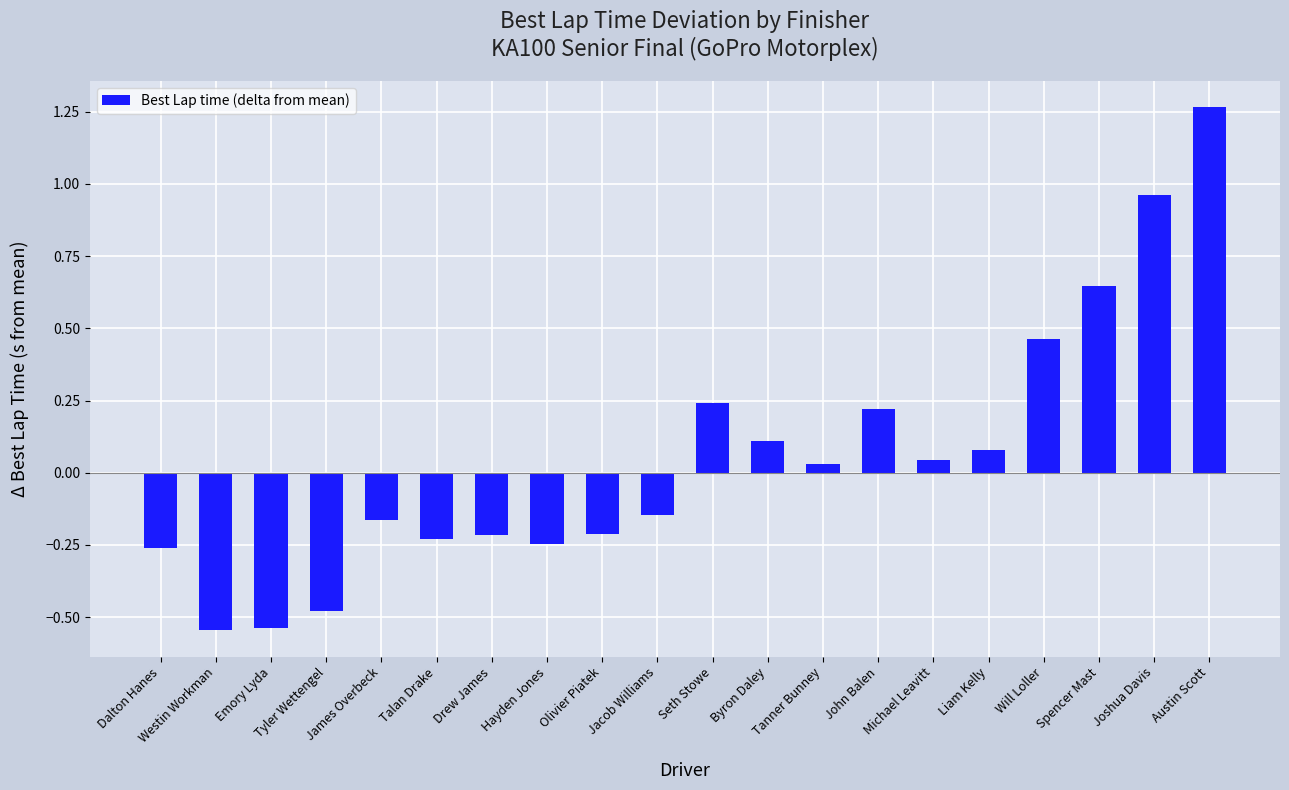

What is the sum of the values at Will Loller and Austin Scott?

1.7